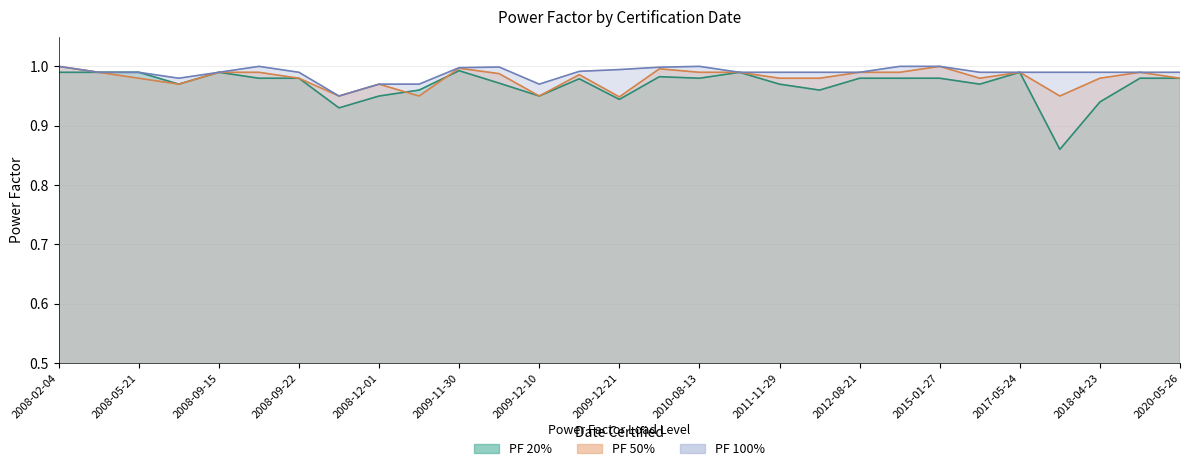

True or false: PF 100% has more than 0 points higher than both neighbors.

True